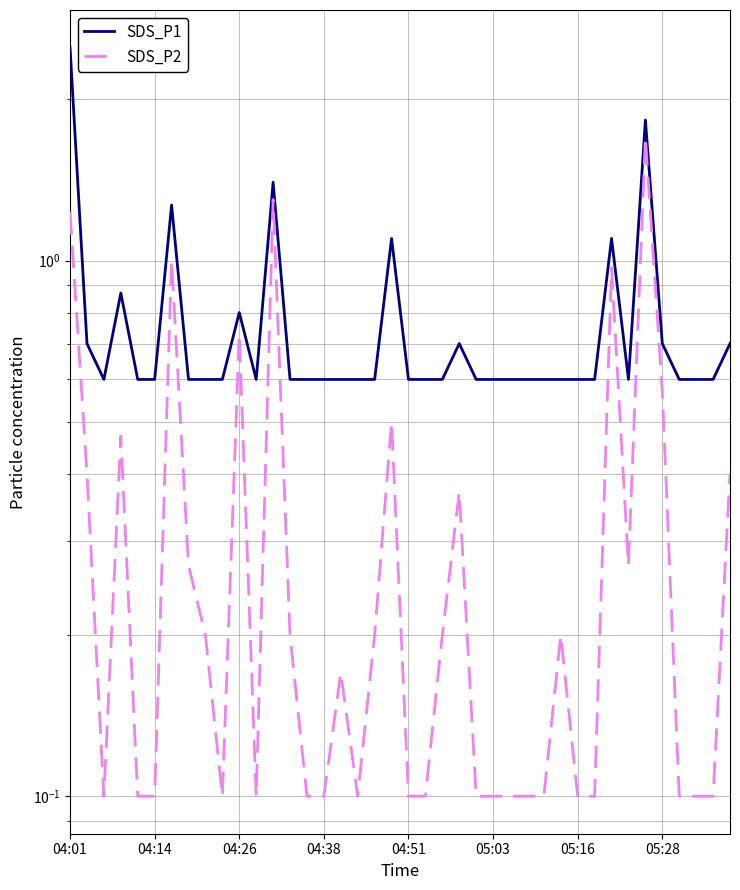

Does the chart have visible grid lines?

Yes